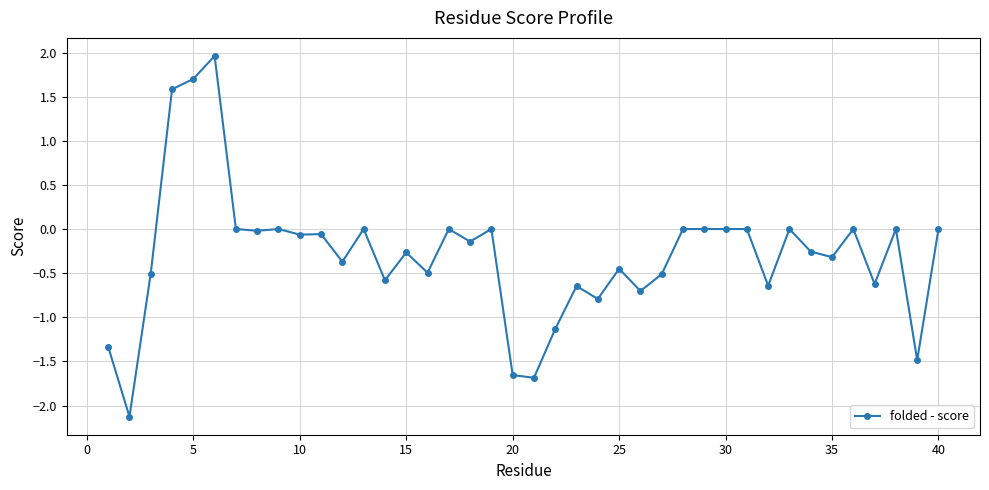

True or false: there are more than 1 points higher than both neighbors.

True